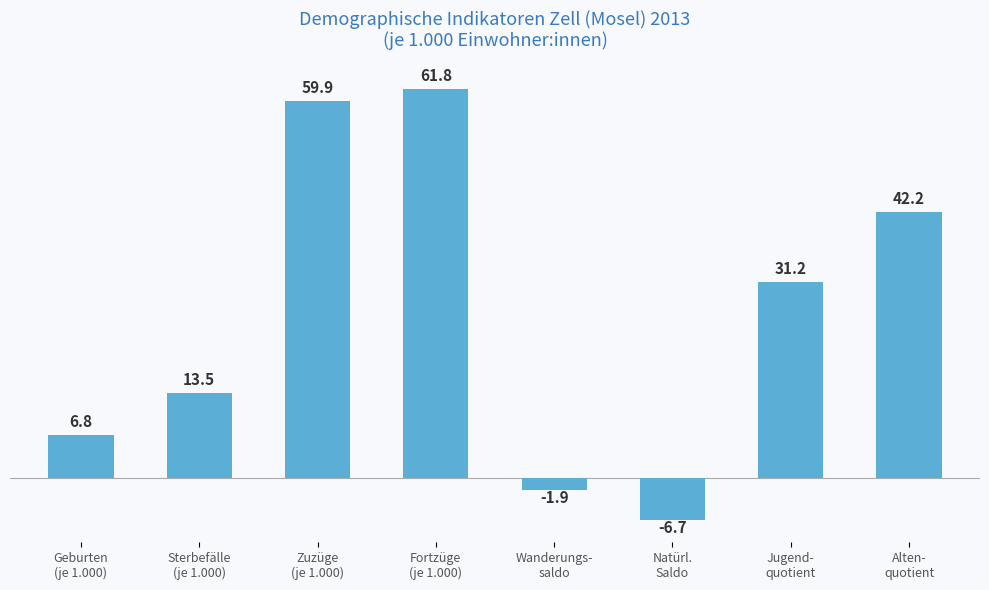

Reading left to right, what are all the values shown in this chart?

6.8	13.5	59.9	61.8	-1.9	-6.7	31.2	42.2